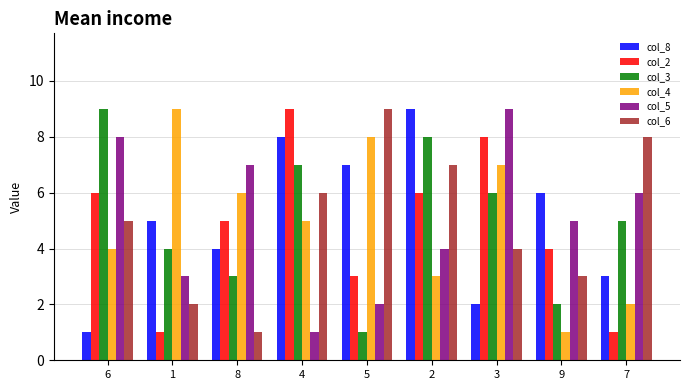

The col_4 series shows 5 at 4. True or false?

True